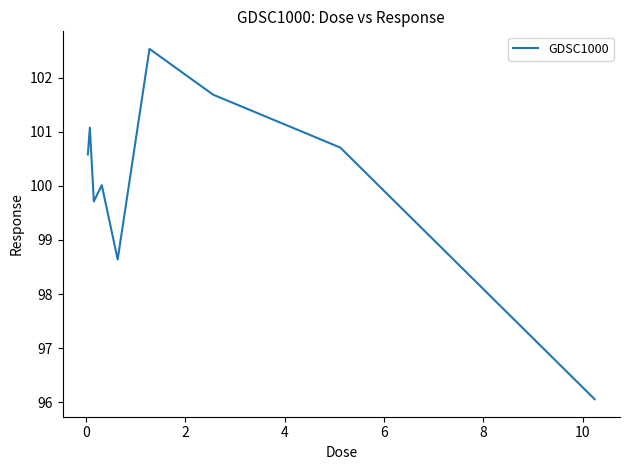

What is the difference between the second highest and second lowest values?

3.0